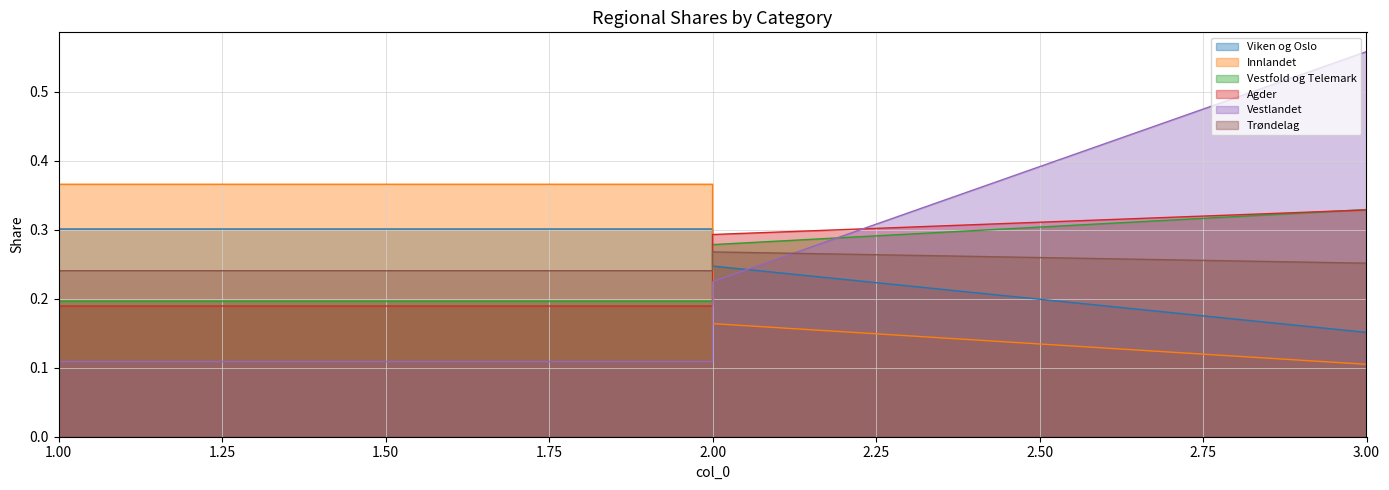

The value of Vestfold og Telemark at 2 is 0.1. True or false?

False